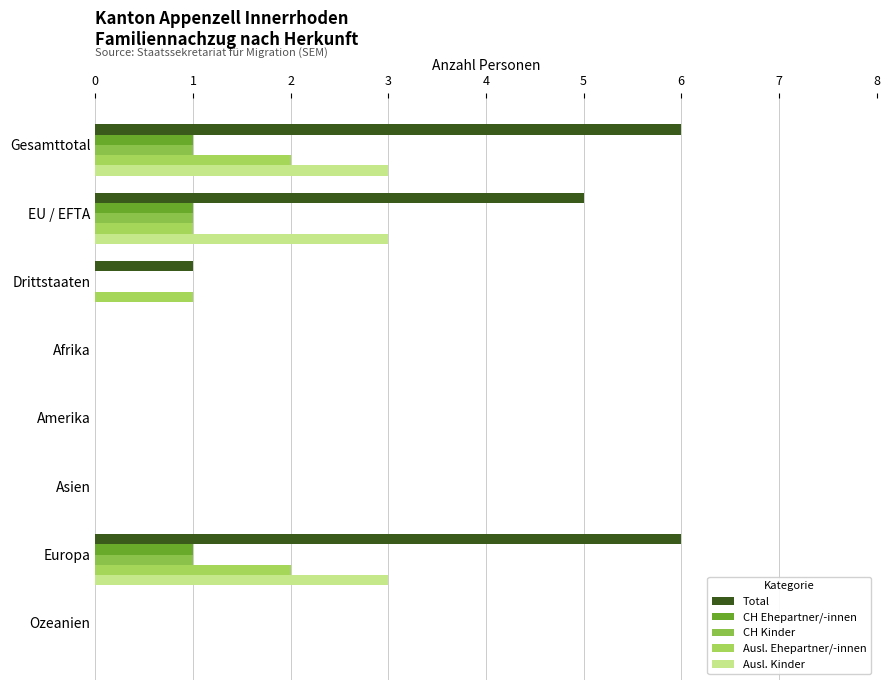

Count the number of categories in the chart.

8